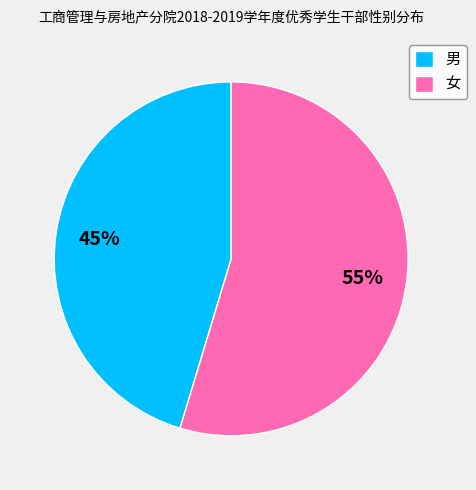

How many slices are in this pie chart?

2